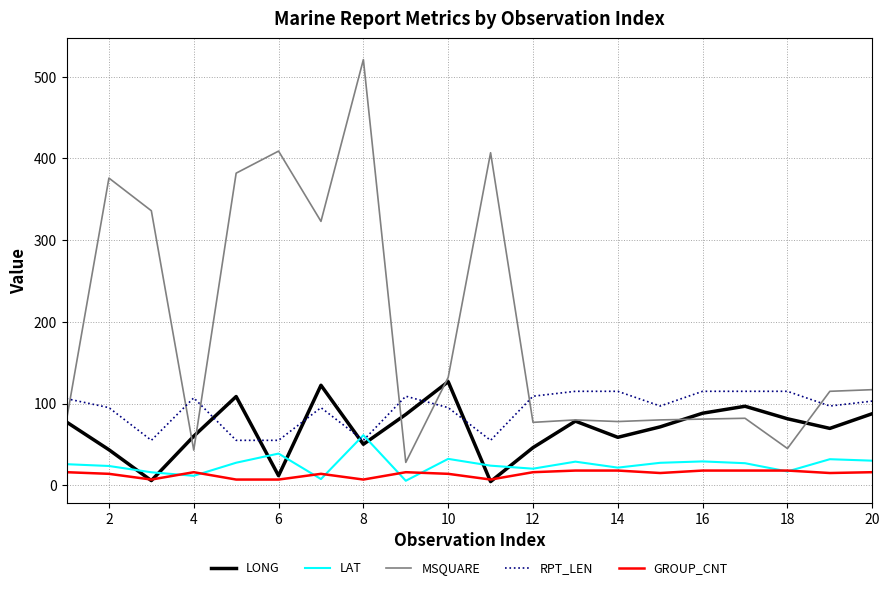

True or false: GROUP_CNT and RPT_LEN intersect in this chart.

False